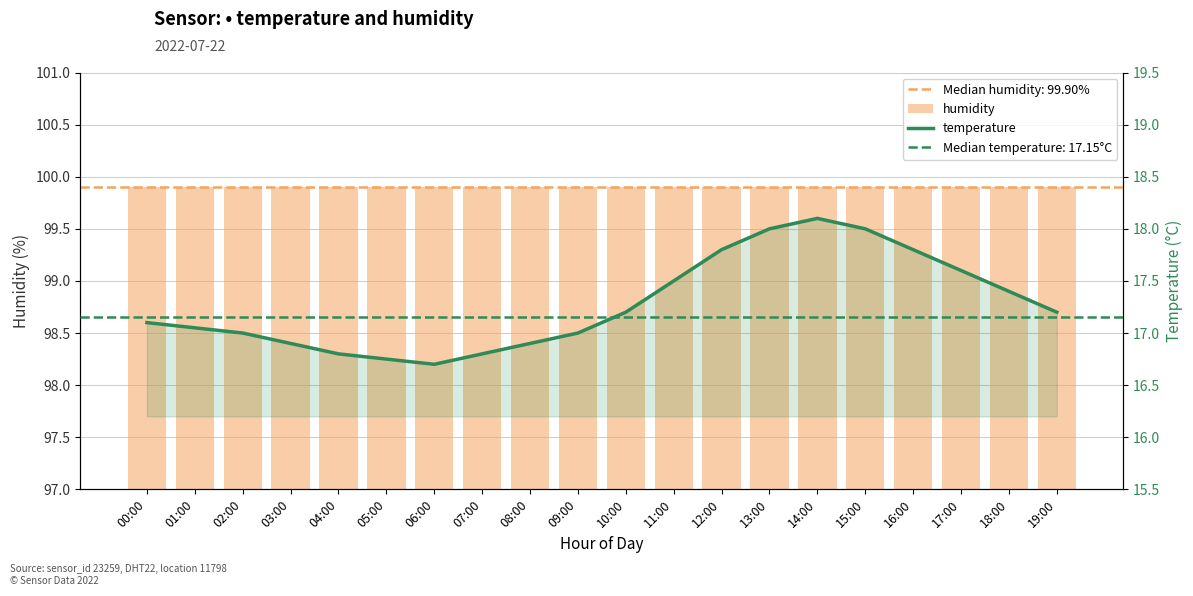

The temperature series shows 30.6 at 10:00. True or false?

False